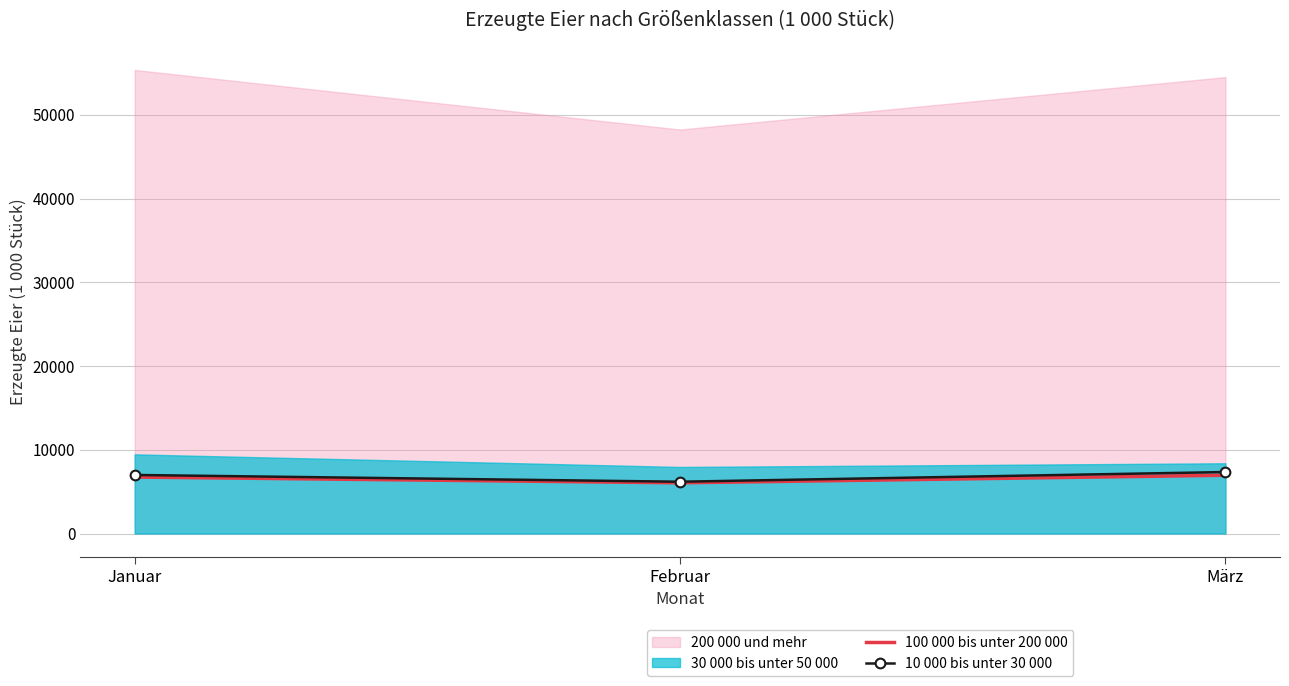

True or false: 10 000 bis unter 30 000 has a value of 9691 at Februar.

False